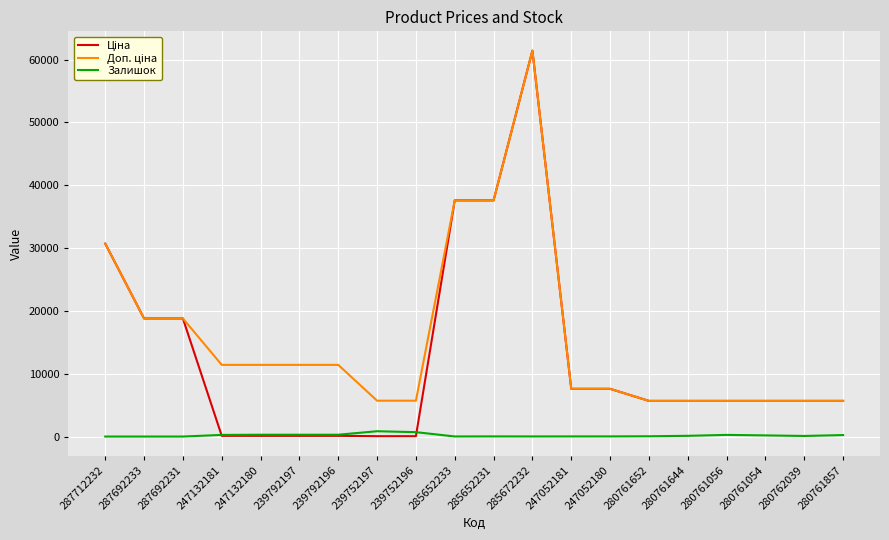

True or false: Залишок has a value of 115.0 at 280761644.

True